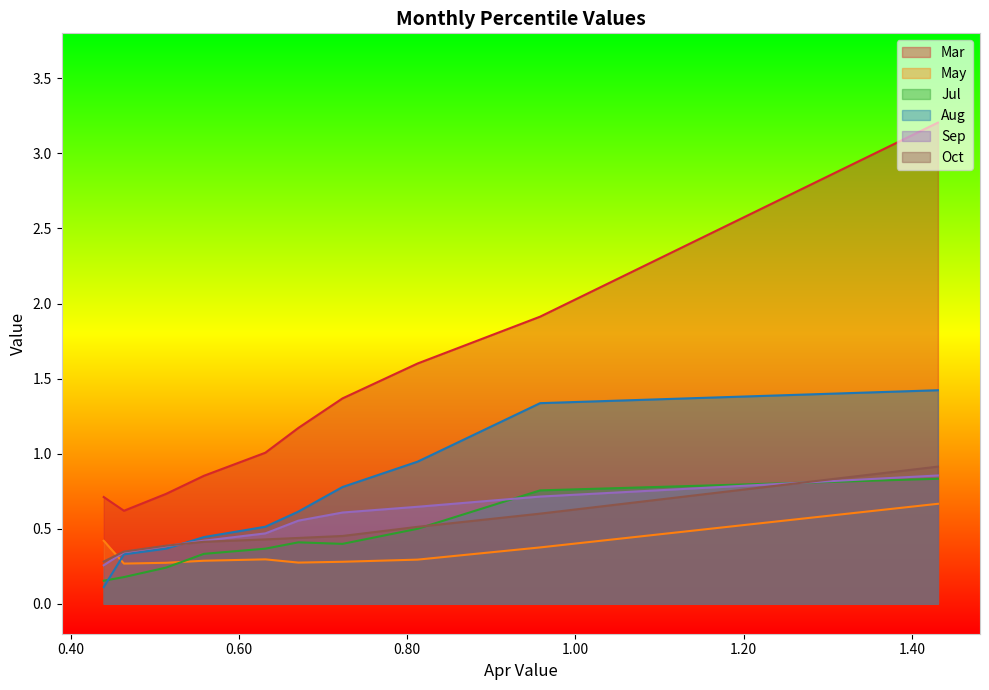

How many data points does each series have?

10